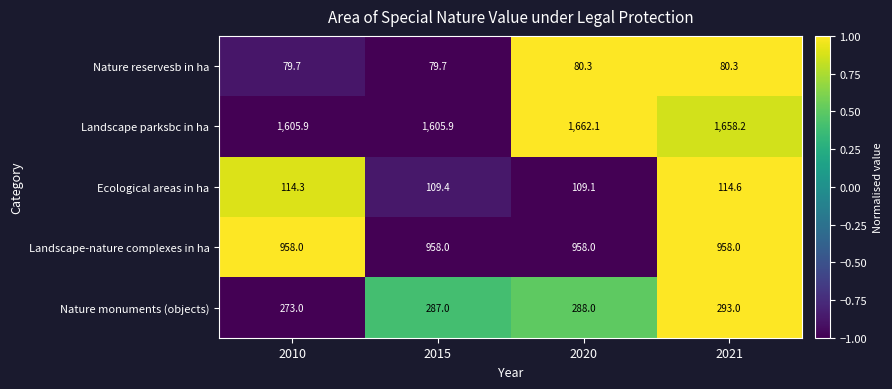

What is the spread (max minus min) of values at 2020?

1581.8